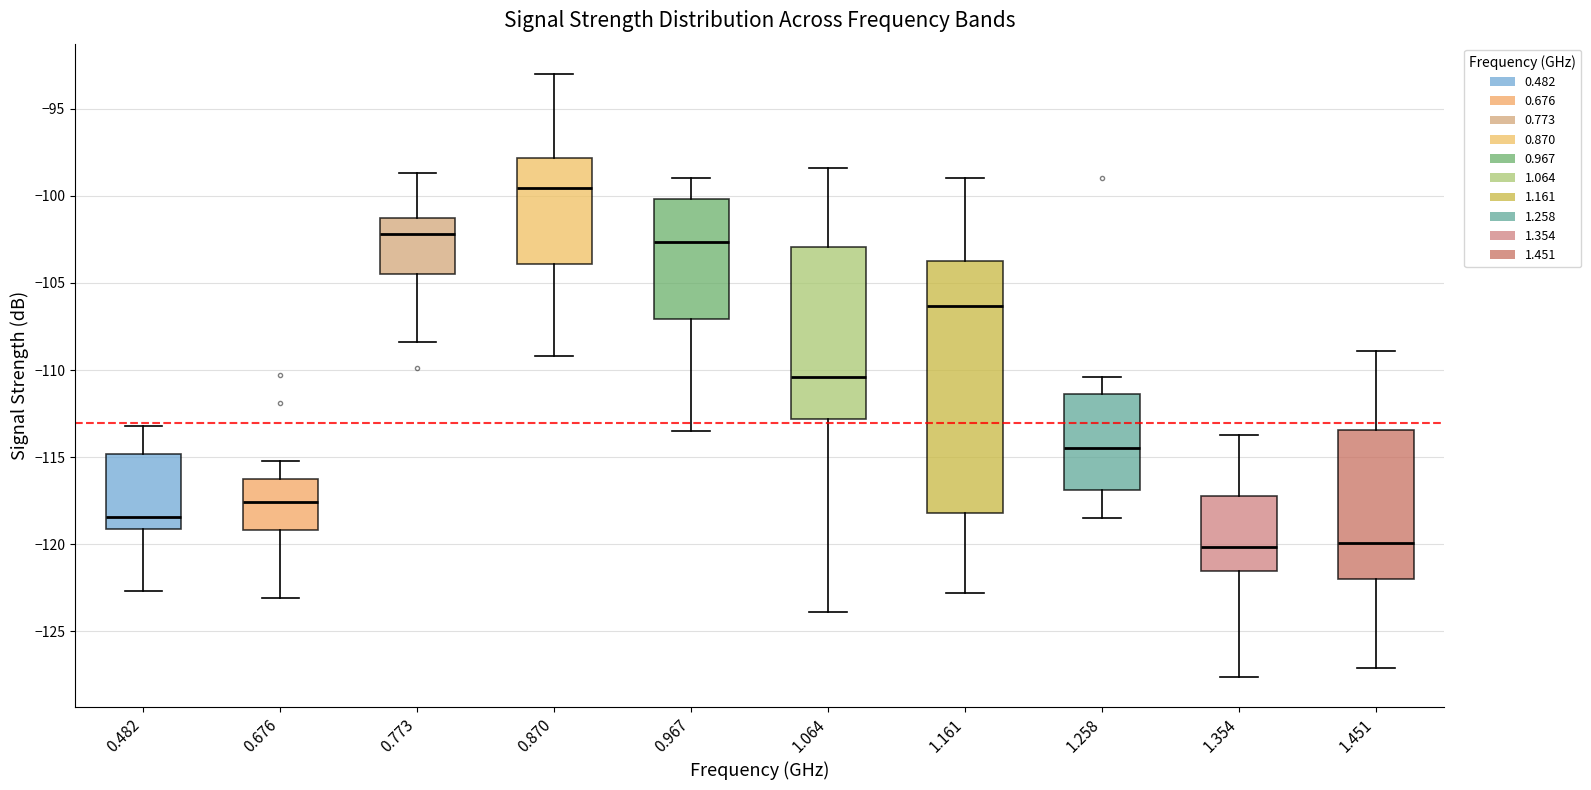

Reading left to right, transcribe this box plot: for each box, give where its median line is, the range the box spans, and where its two whiskers end, as read against the y-axis. The values are not printed on the chart, so give them approximately, as read against the axis.

0.482: median -118.5, box -119.0 to -115.0, whiskers -122.5 to -113.0
0.676: median -117.5, box -119.0 to -116.5, whiskers -123.0 to -115.0
0.773: median -102.0, box -104.5 to -101.5, whiskers -108.5 to -98.5
0.870: median -99.5, box -104.0 to -98.0, whiskers -109.0 to -93.0
0.967: median -102.5, box -107.0 to -100.0, whiskers -113.5 to -99.0
1.064: median -110.5, box -113.0 to -103.0, whiskers -124.0 to -98.5
1.161: median -106.5, box -118.0 to -103.5, whiskers -123.0 to -99.0
1.258: median -114.5, box -117.0 to -111.5, whiskers -118.5 to -110.5
1.354: median -120.0, box -121.5 to -117.0, whiskers -127.5 to -113.5
1.451: median -120.0, box -122.0 to -113.5, whiskers -127.0 to -109.0